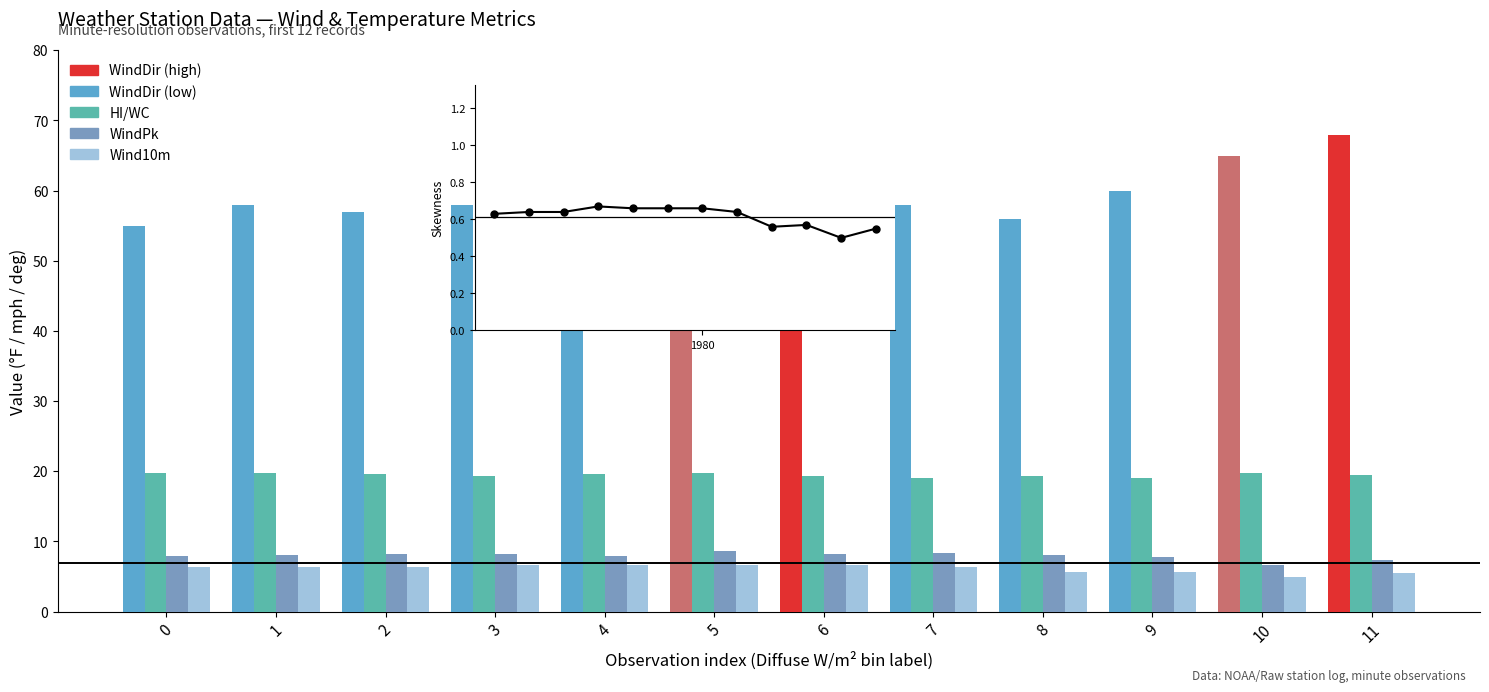

How many data points does each series have?

12